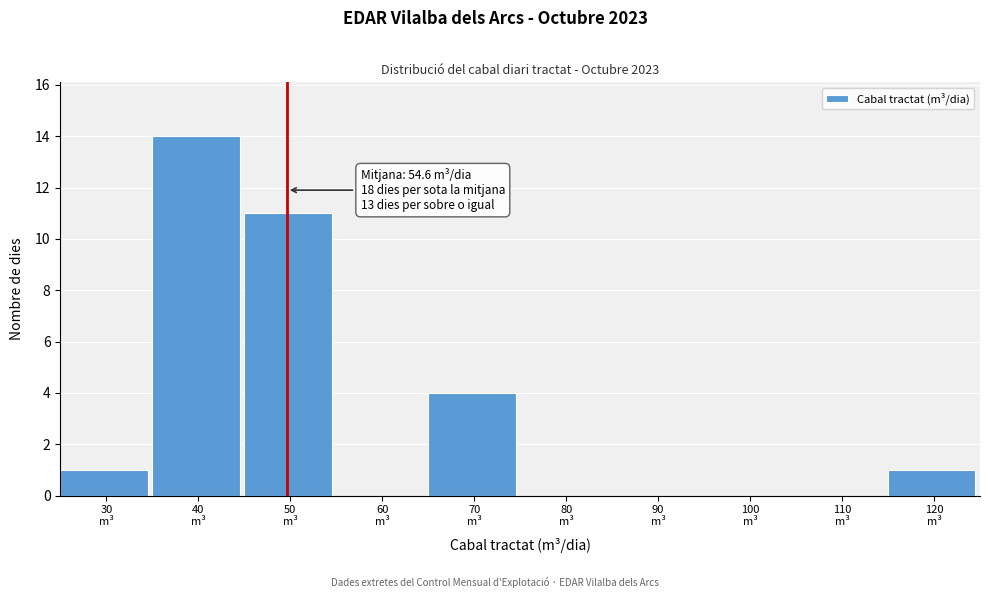

What is the maximum value shown in the chart?

14